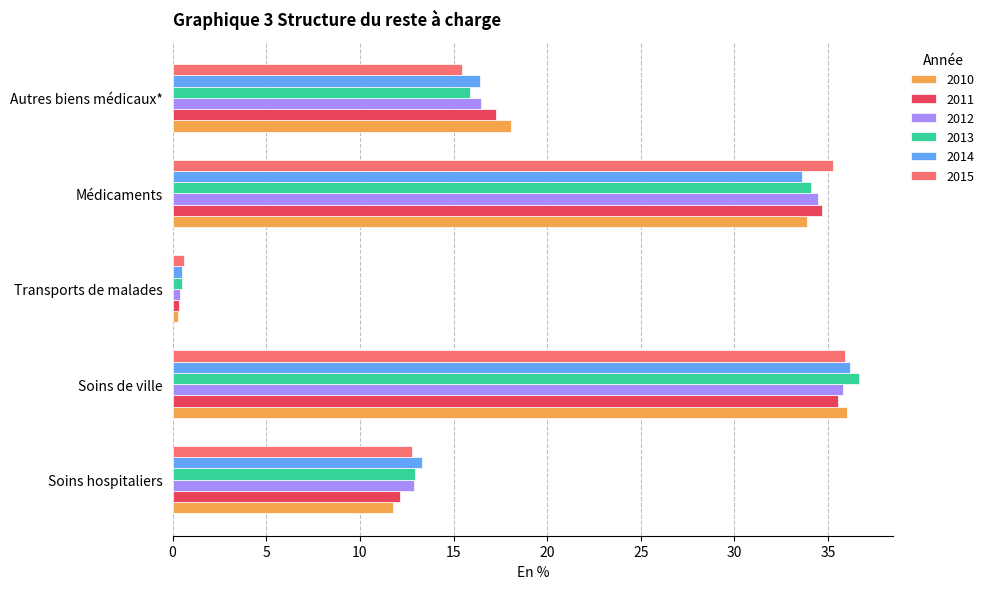

Between Médicaments and Autres biens médicaux*, which series saw the biggest shift?

2015